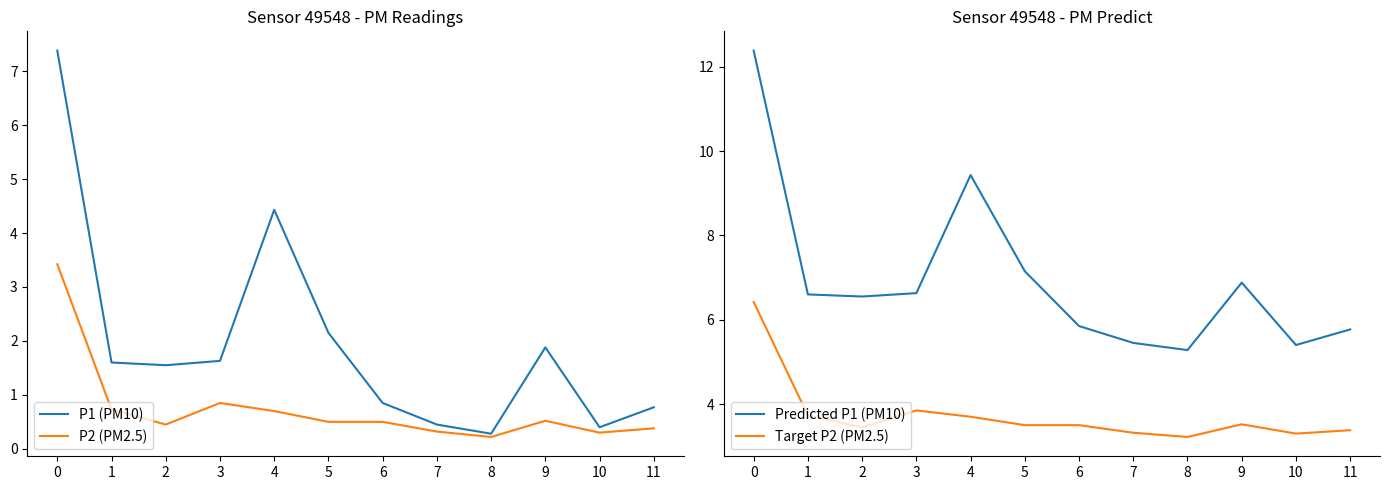

Reading left to right, list all the values displayed in this chart.

P1 (PM10): 0=7.4	1=1.6	2=1.6	3=1.6	4=4.4	5=2.1	6=0.8	7=0.5	8=0.3	9=1.9	10=0.4	11=0.8
P2 (PM2.5): 0=3.4	1=0.7	2=0.5	3=0.8	4=0.7	5=0.5	6=0.5	7=0.3	8=0.2	9=0.5	10=0.3	11=0.4
Predicted P1 (PM10): 0=12.4	1=6.6	2=6.5	3=6.6	4=9.4	5=7.2	6=5.8	7=5.5	8=5.3	9=6.9	10=5.4	11=5.8
Target P2 (PM2.5): 0=6.4	1=3.7	2=3.5	3=3.9	4=3.7	5=3.5	6=3.5	7=3.3	8=3.2	9=3.5	10=3.3	11=3.4